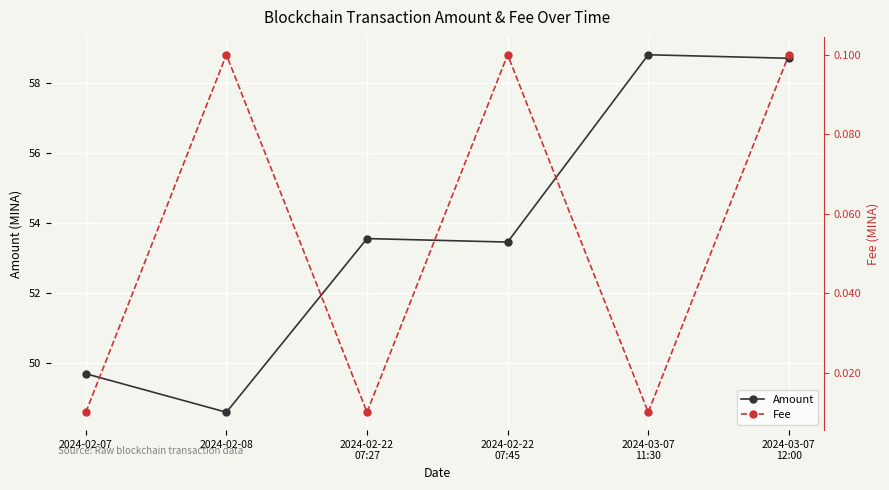

What is the difference between the Amount values at 2024-02-07 and 2024-03-07
11:30?

9.1